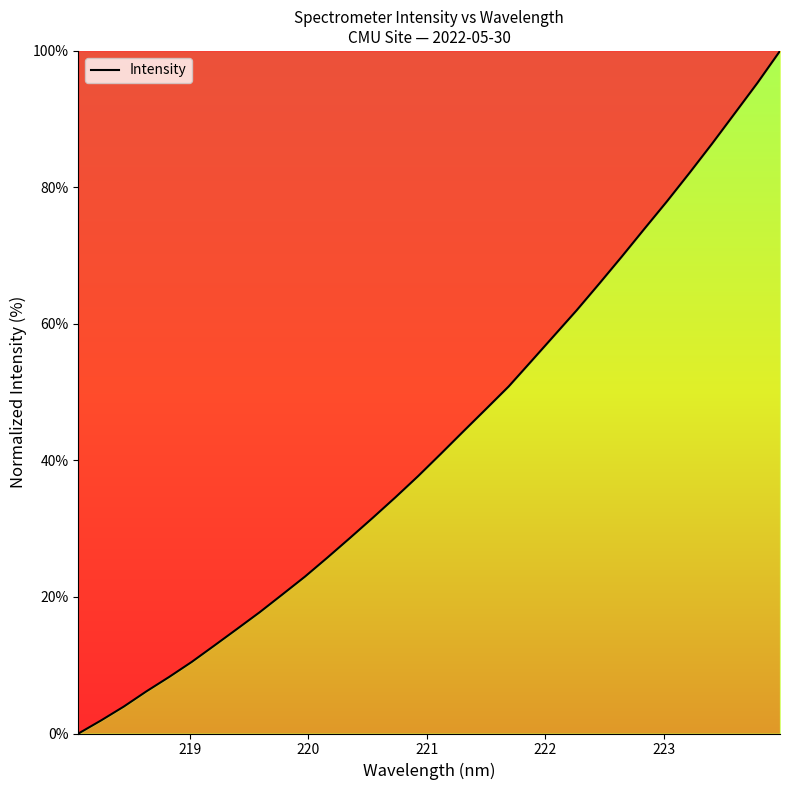

What is the greatest value displayed?

100.0